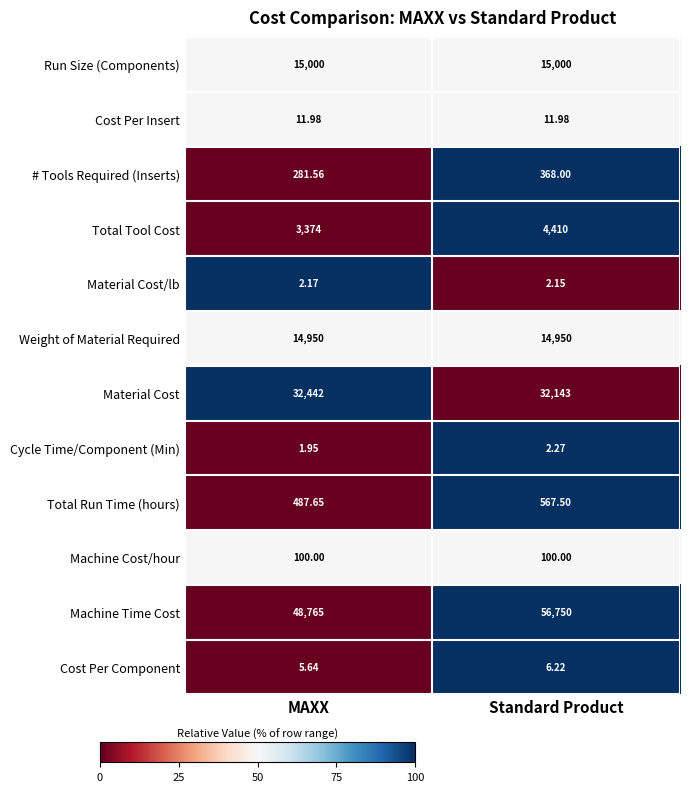

Rank the series by their maximum value, from highest to lowest.

Machine Time Cost, Material Cost, Run Size (Components), Weight of Material Required, Total Tool Cost, Total Run Time (hours), # Tools Required (Inserts), Machine Cost/hour, Cost Per Insert, Cost Per Component, Cycle Time/Component (Min), Material Cost/lb